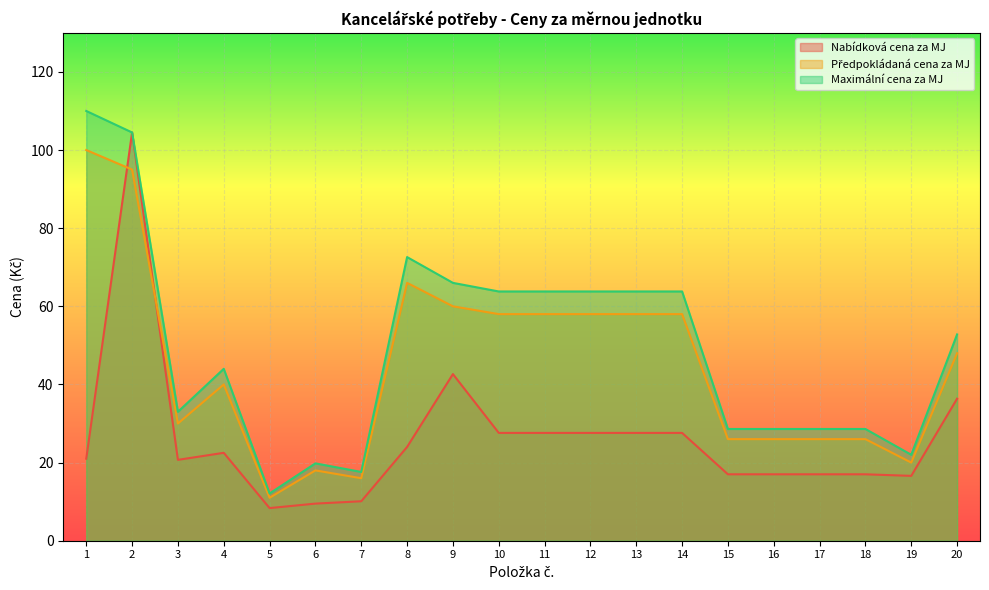

Between 11 and 5, which is larger?

11